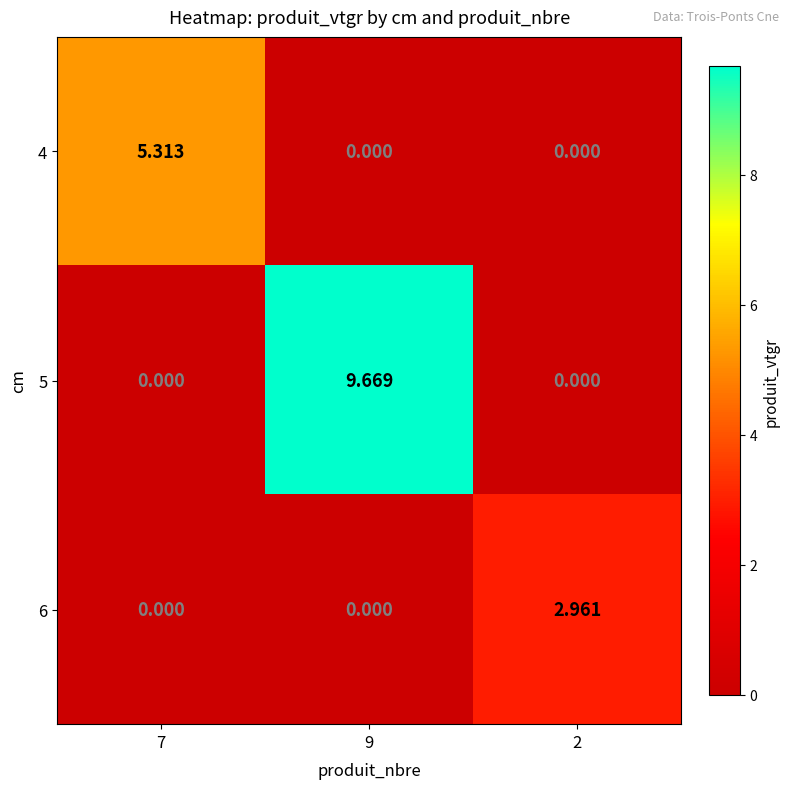

Between 7 and 2, which is larger?

7